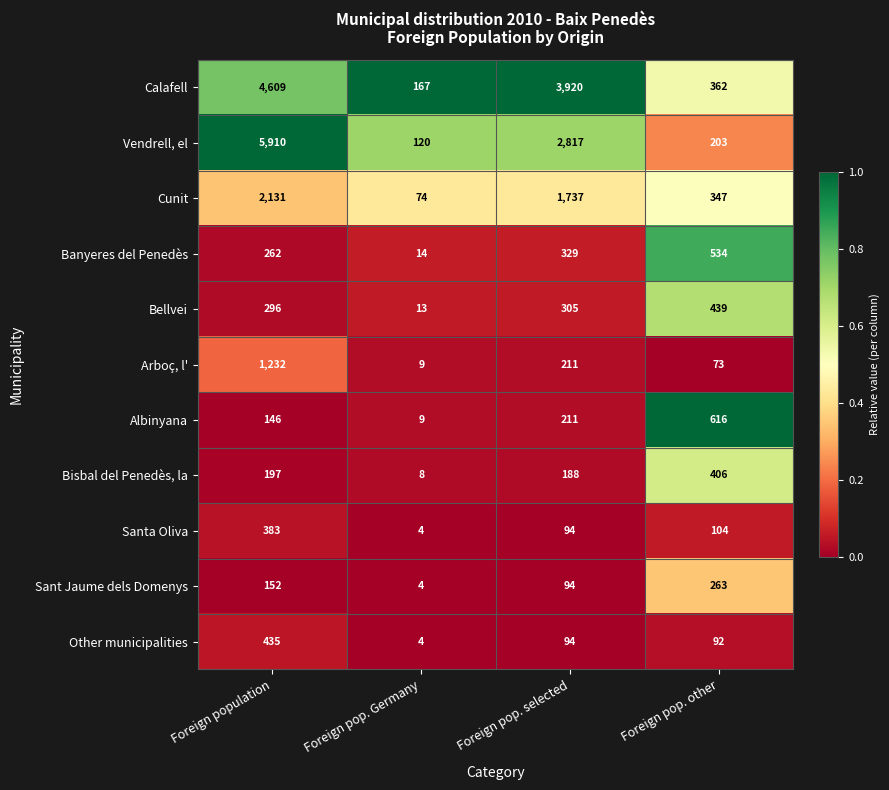

What is the smallest value displayed?

4